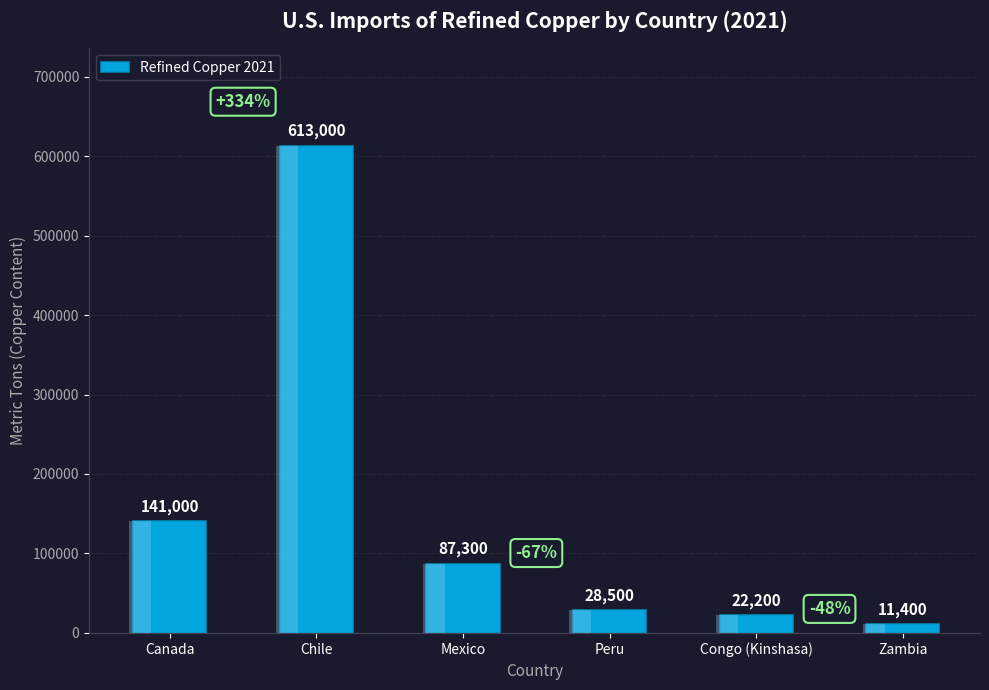

Reading left to right, list all the values displayed in this chart.

Canada=141000	Chile=613000	Mexico=87300	Peru=28500	Congo (Kinshasa)=22200	Zambia=11400